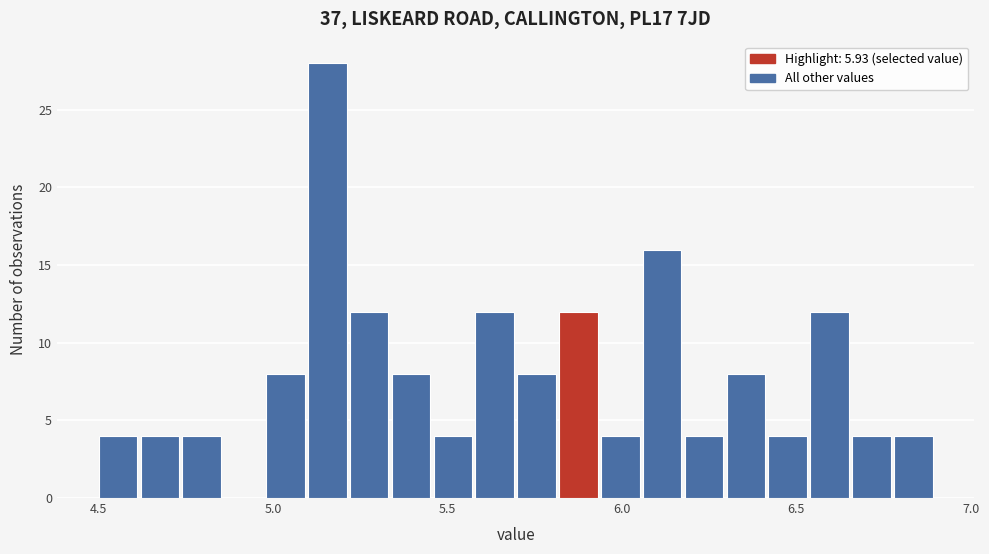

Read against the x-axis, roughly where is the centre of the tallest bar?

5.15